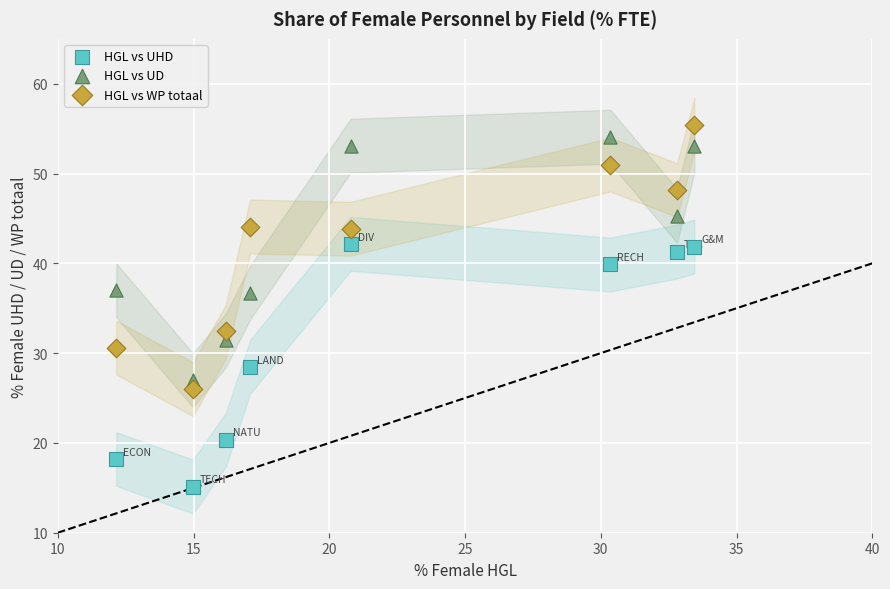

Across all data points, what is the range of X values (max minus min)?

21.3